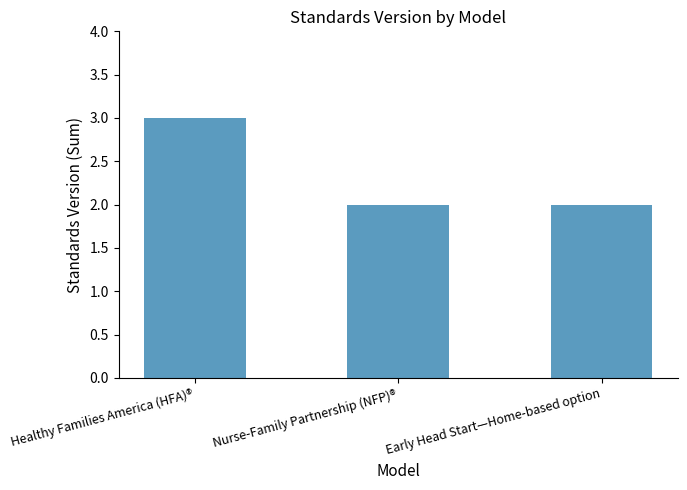

Which has a higher value, Healthy Families America (HFA)® or Early Head Start—Home-based option?

Healthy Families America (HFA)®